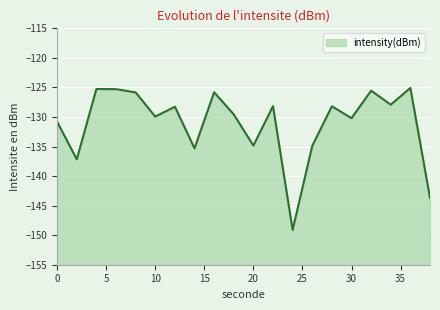

Read the value at 34.

-127.9